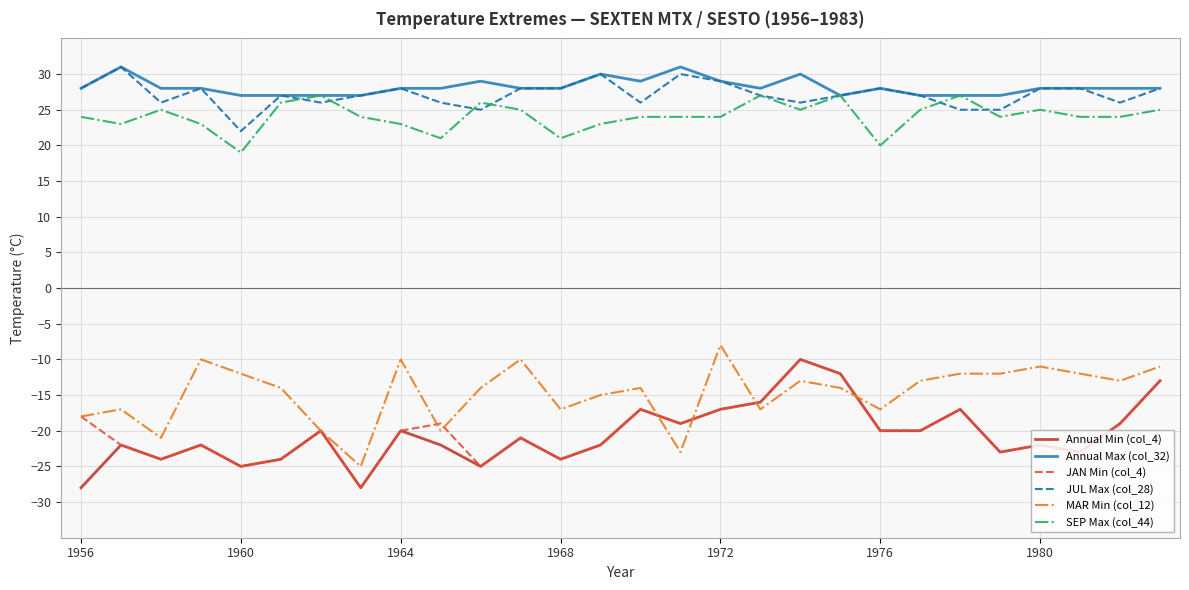

What is the minimum value shown in the chart?

-28